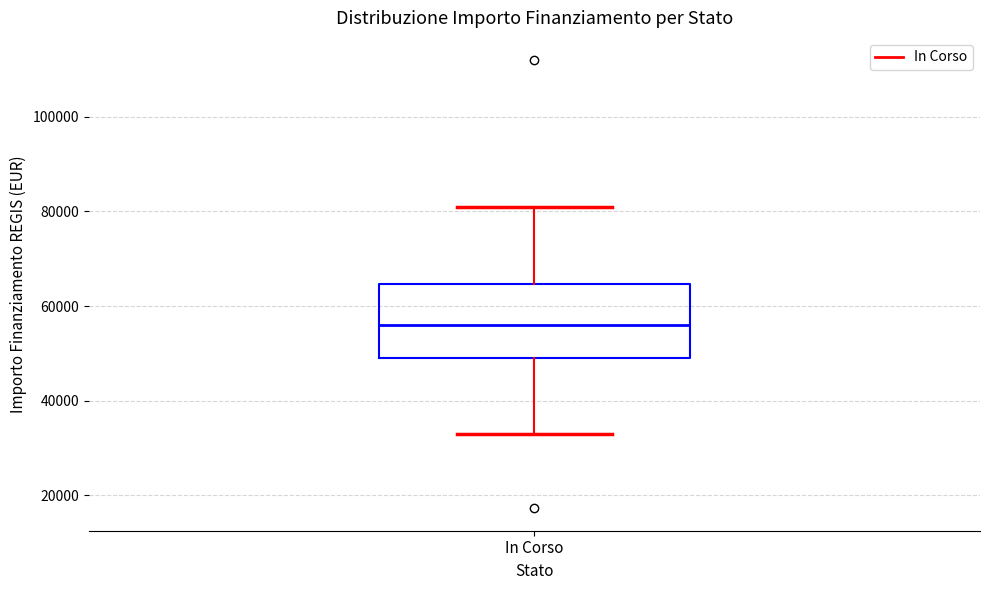

Transcribe this box plot: give where the median line is, the range the box spans, and where the two whiskers end, as read against the y-axis. The values are not printed on the chart, so give them approximately, as read against the axis.

median 56000, box 50000 to 64000, whiskers 32000 to 80000